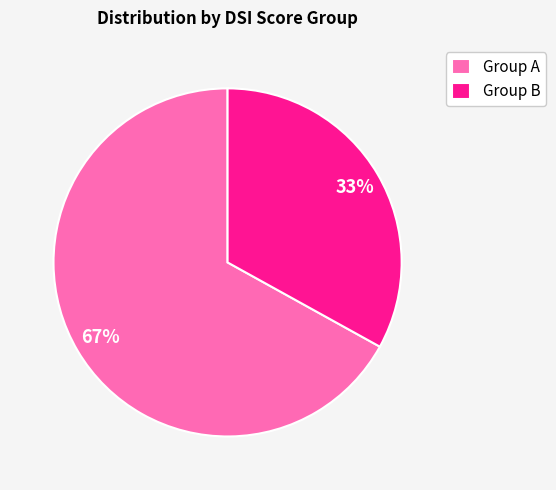

Does any single category account for the majority?

Yes